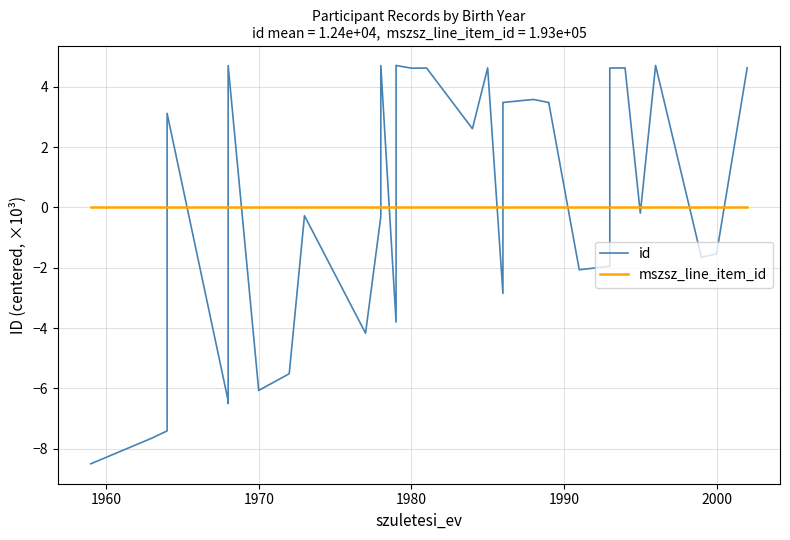

What is the smallest value displayed?

-8.5